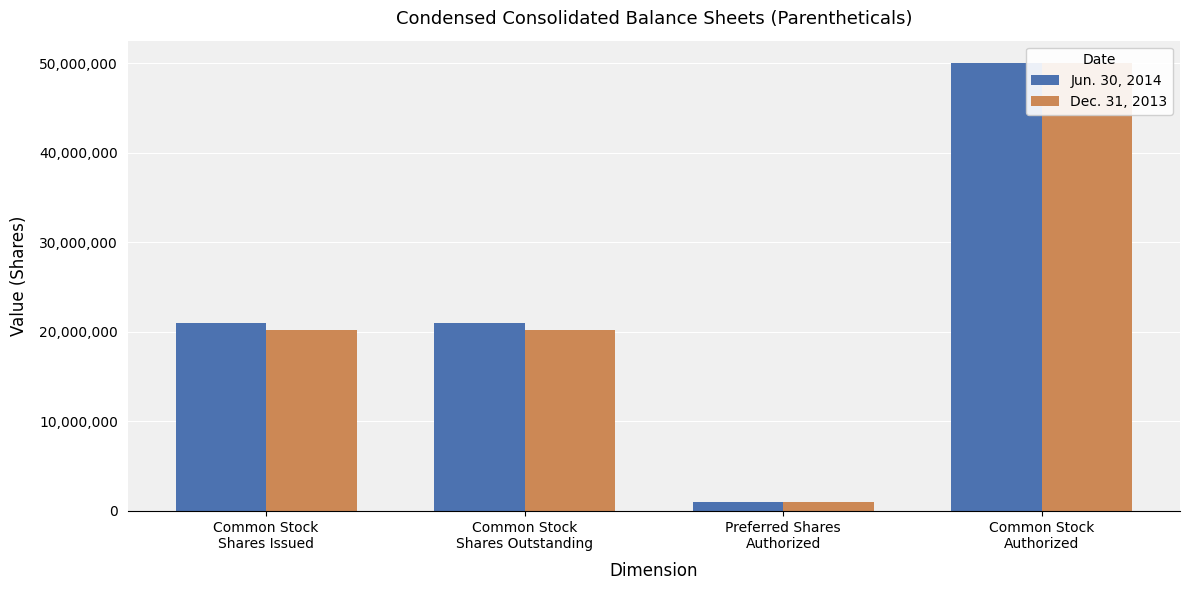

How many data points in Dec. 31, 2013 are above 20163163?

1